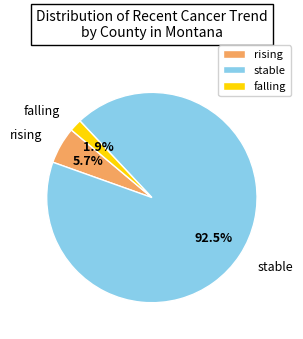

Which category has the biggest portion of the pie?

stable